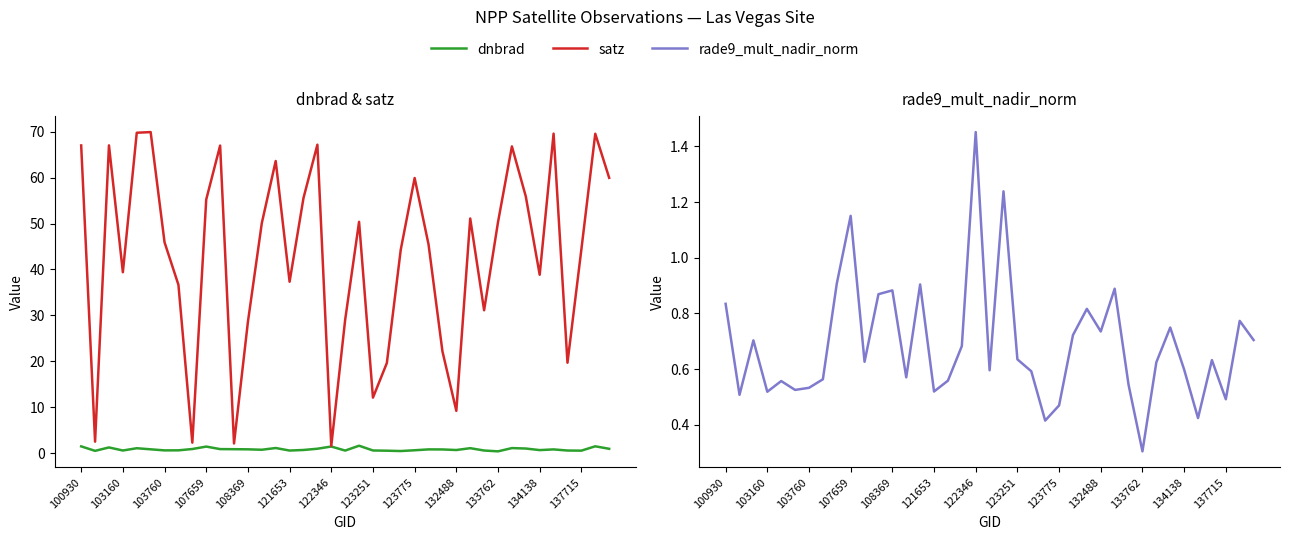

The satz series shows 29.1 at 19. True or false?

True